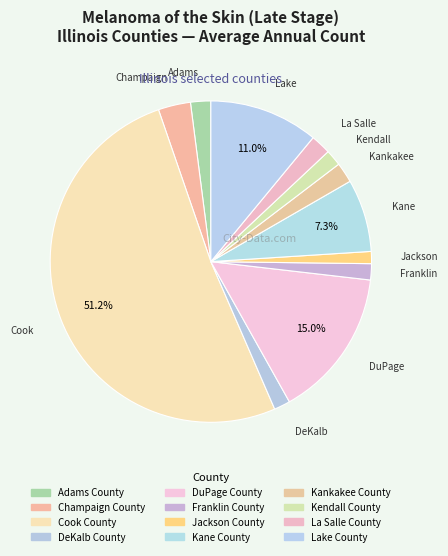

Rank the categories by value from lowest to highest.

Jackson County, DeKalb County, Franklin County, Kendall County, Adams County, Kankakee County, La Salle County, Champaign County, Kane County, Lake County, DuPage County, Cook County